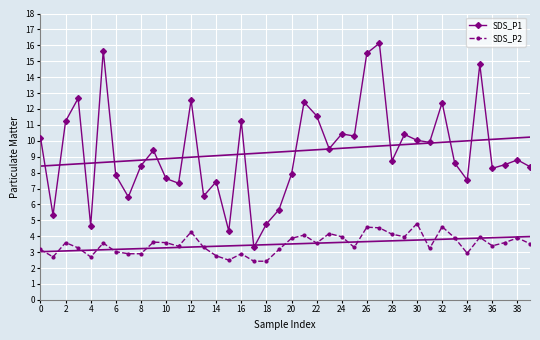

The SDS_P1 series shows 16.0 at 30. True or false?

False